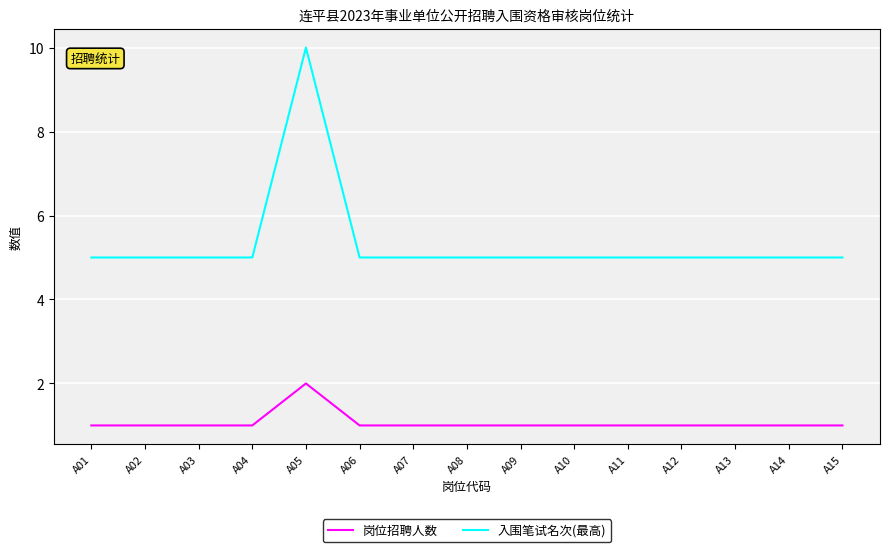

Reading left to right, extract all data points from this chart.

岗位招聘人数: A01=1	A02=1	A03=1	A04=1	A05=2	A06=1	A07=1	A08=1	A09=1	A10=1	A11=1	A12=1	A13=1	A14=1	A15=1
入围笔试名次(最高): A01=5	A02=5	A03=5	A04=5	A05=10	A06=5	A07=5	A08=5	A09=5	A10=5	A11=5	A12=5	A13=5	A14=5	A15=5